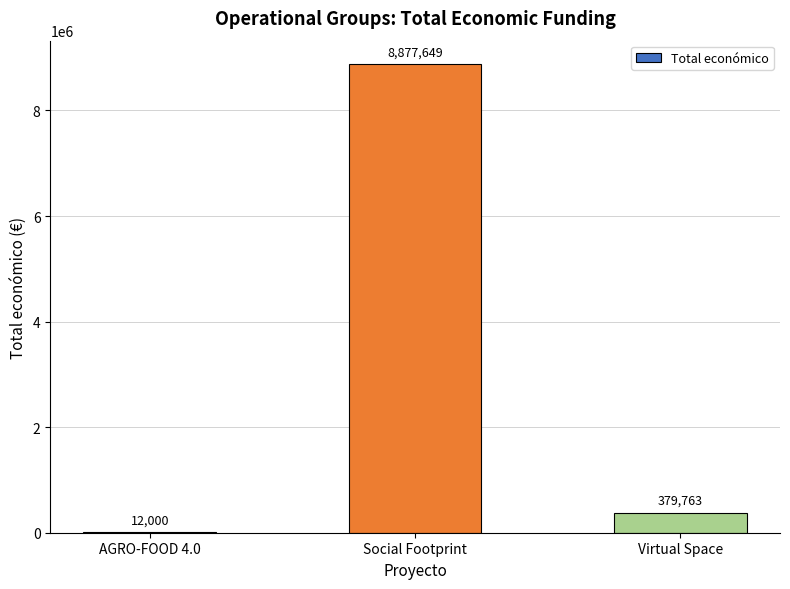

Are the bars horizontal?

No